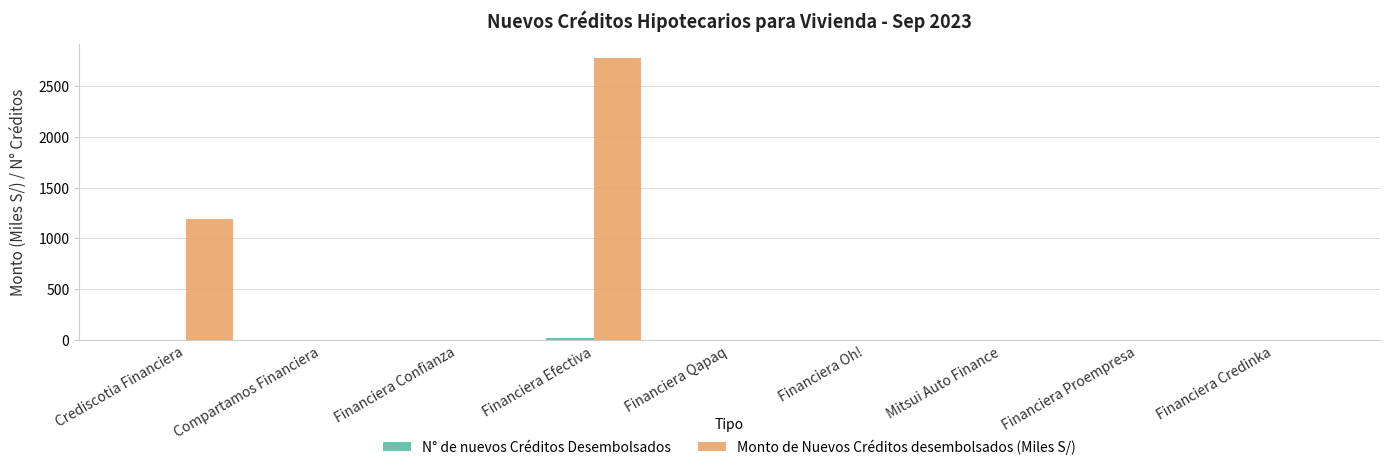

Where is Monto de Nuevos Créditos desembolsados (Miles S/) nearest to the value 1386?

Crediscotia Financiera